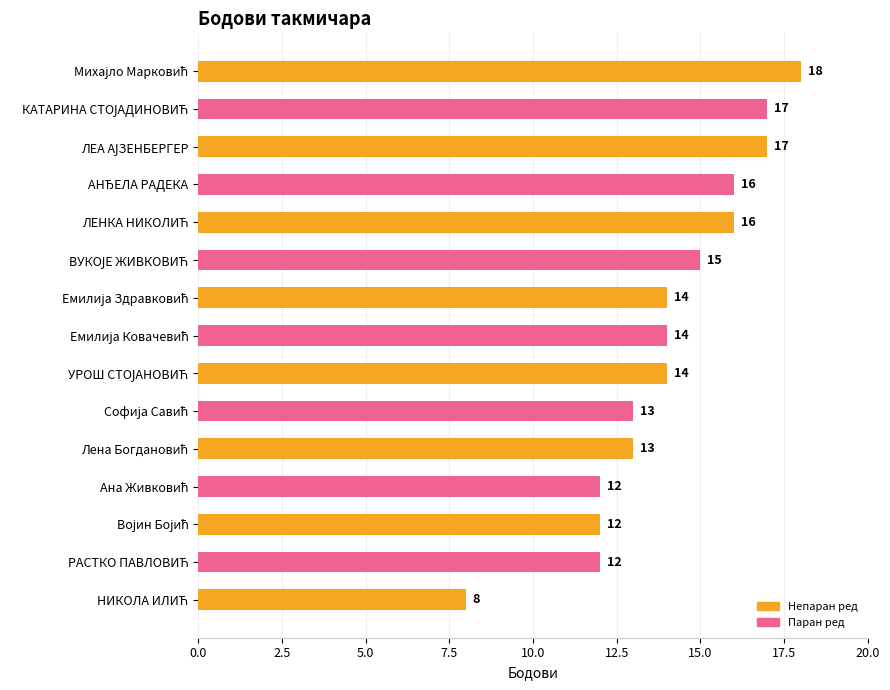

What is the sum of all values?

211